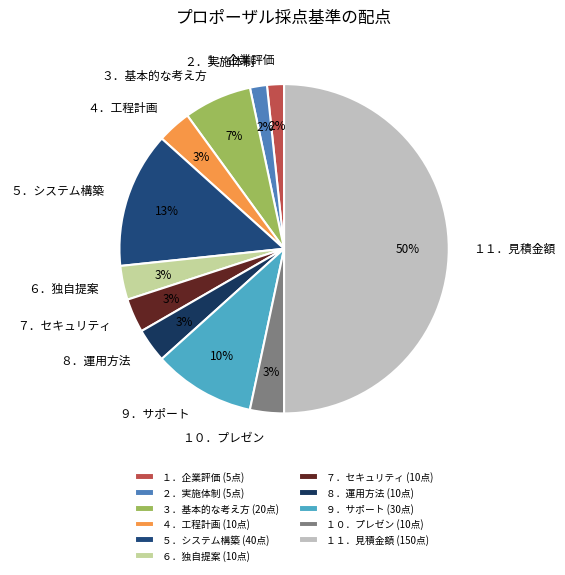

To the nearest percent, what is the difference between the largest and smallest slice percentages?

48%